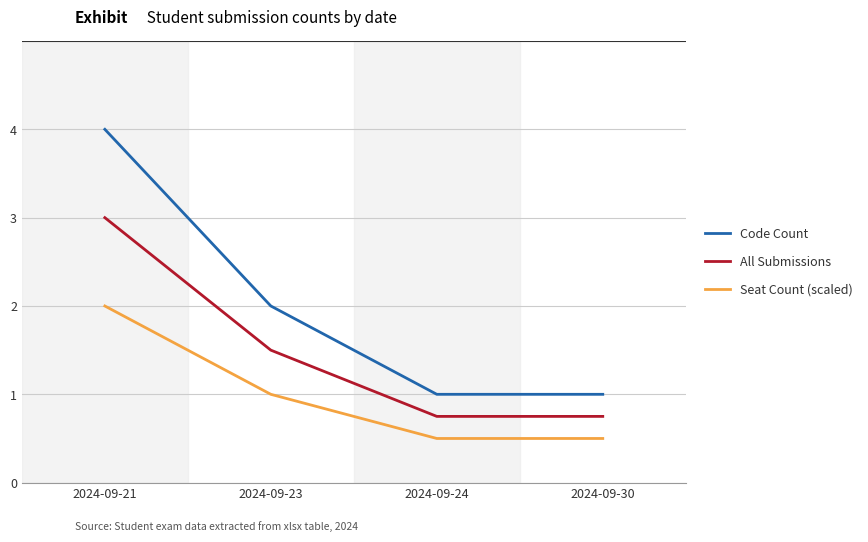

How many categories are shown in the chart?

4